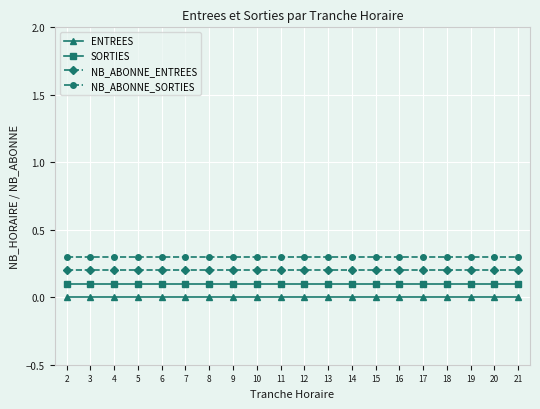

Between 10 and 5, which is larger?

10